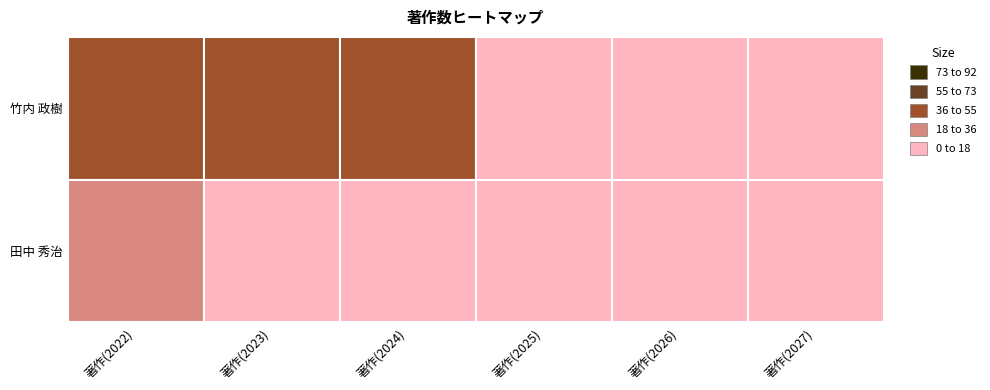

Where is 田中 秀治 nearest to the value 11?

著作(2023)